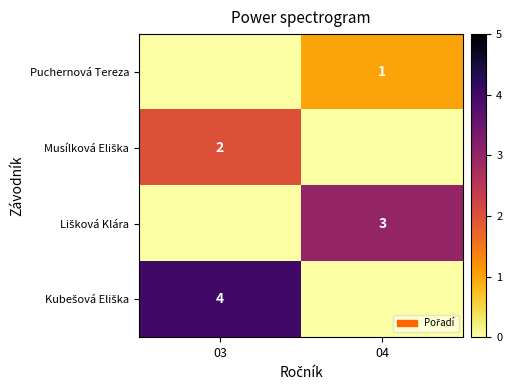

How many values in the Kubešová Eliška series are below 4?

1